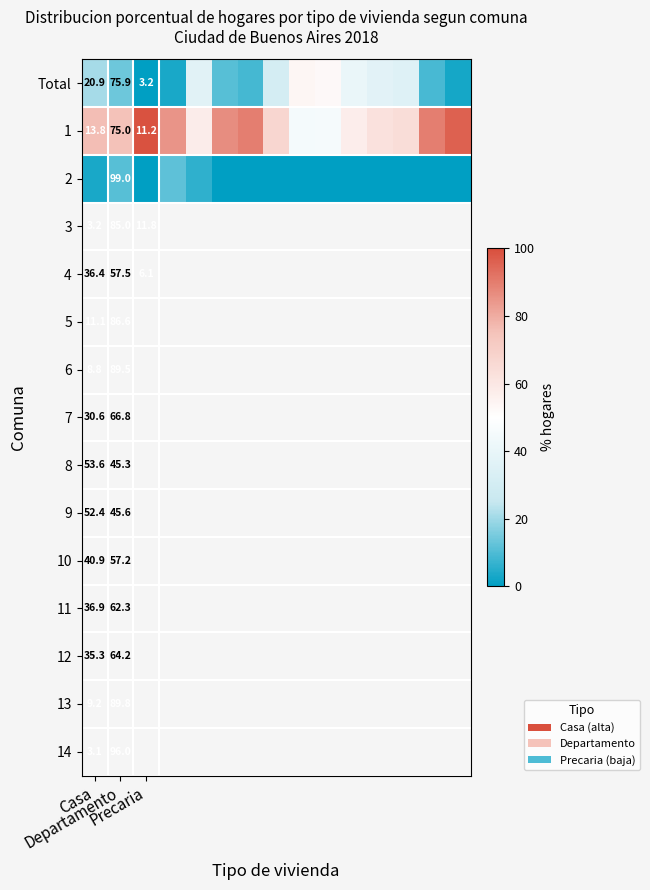

Which series has the widest spread of values?

1